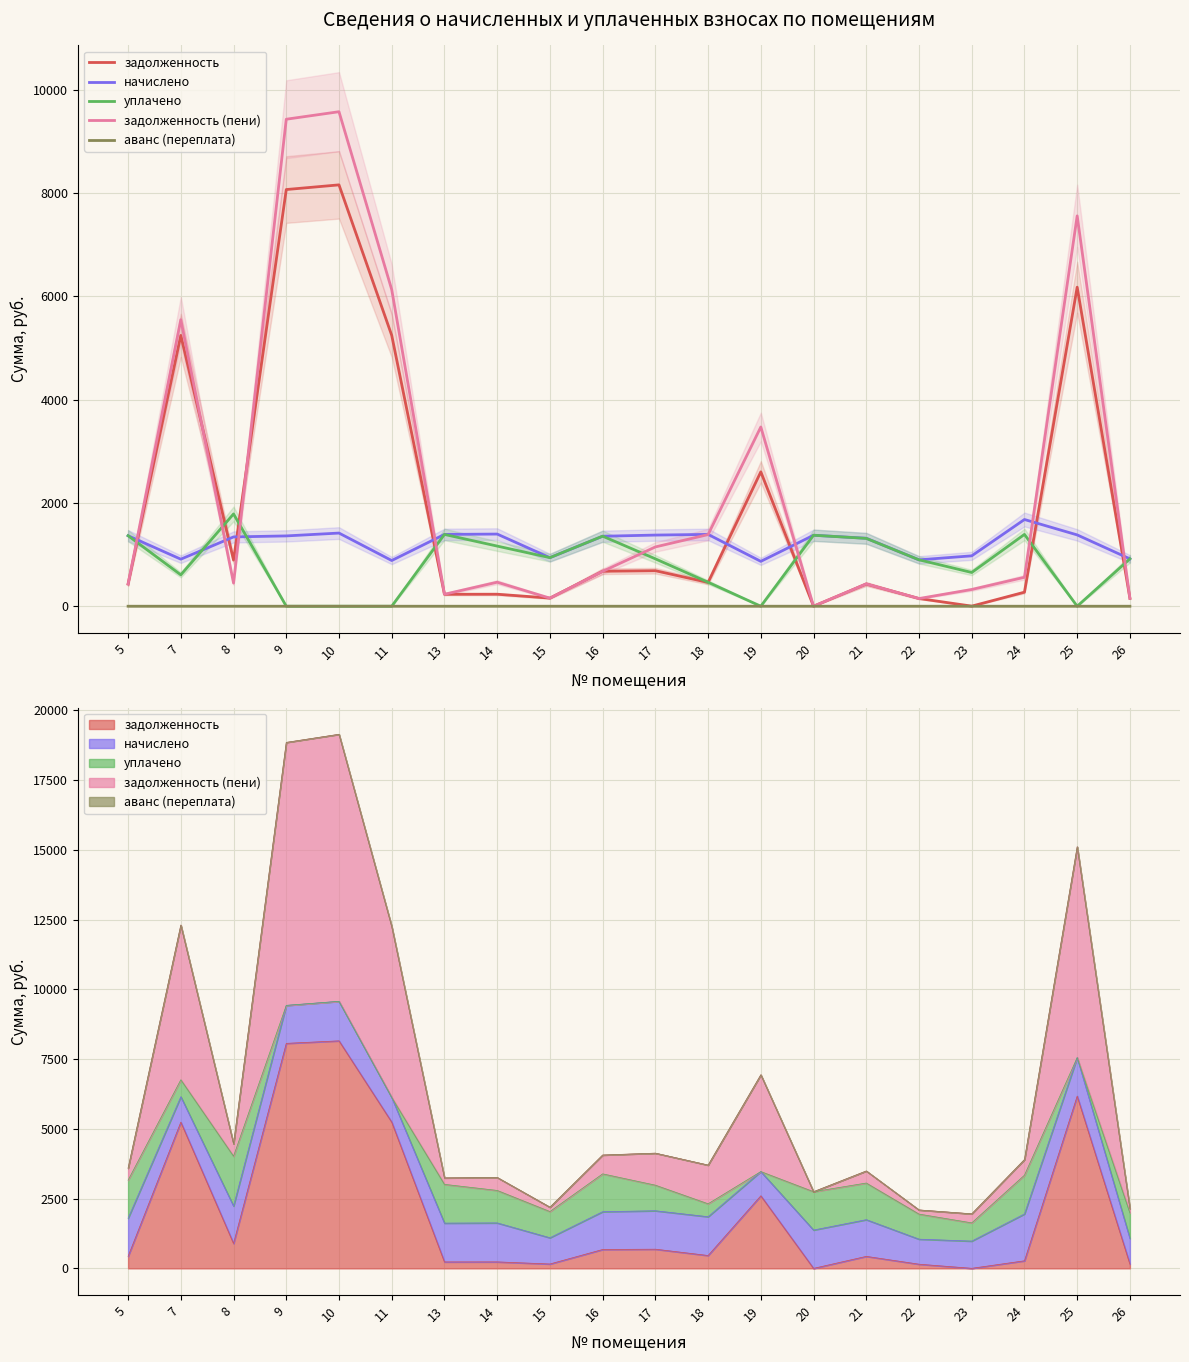

At which label does уплачено reach its peak?

8